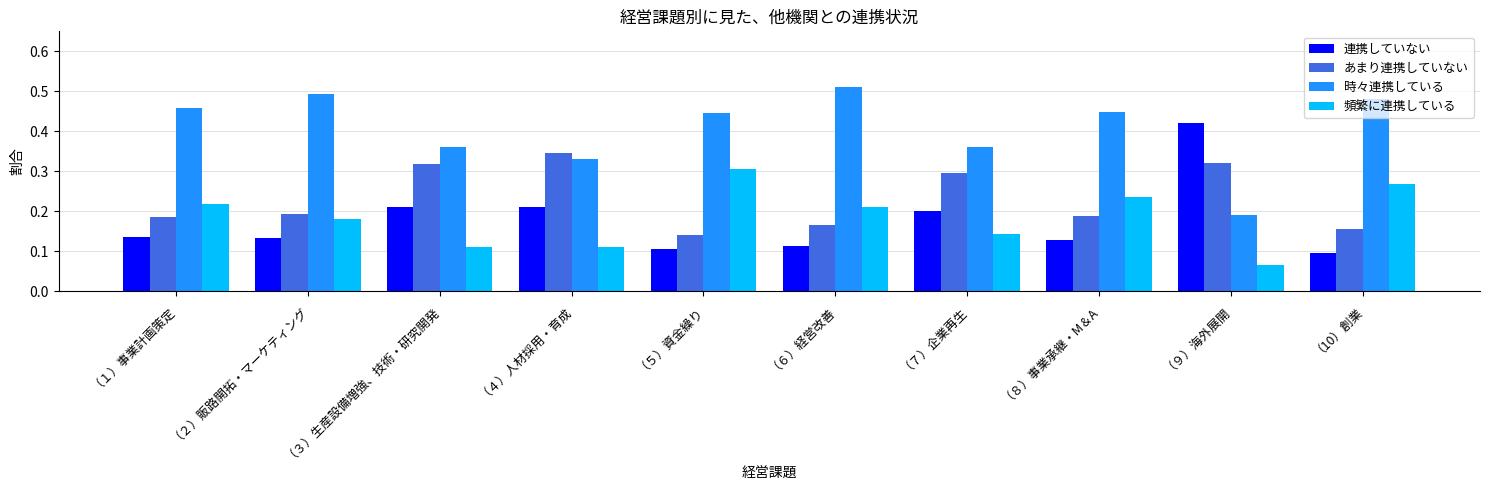

Which category has the lowest value in the 時々連携している series?

（９）海外展開